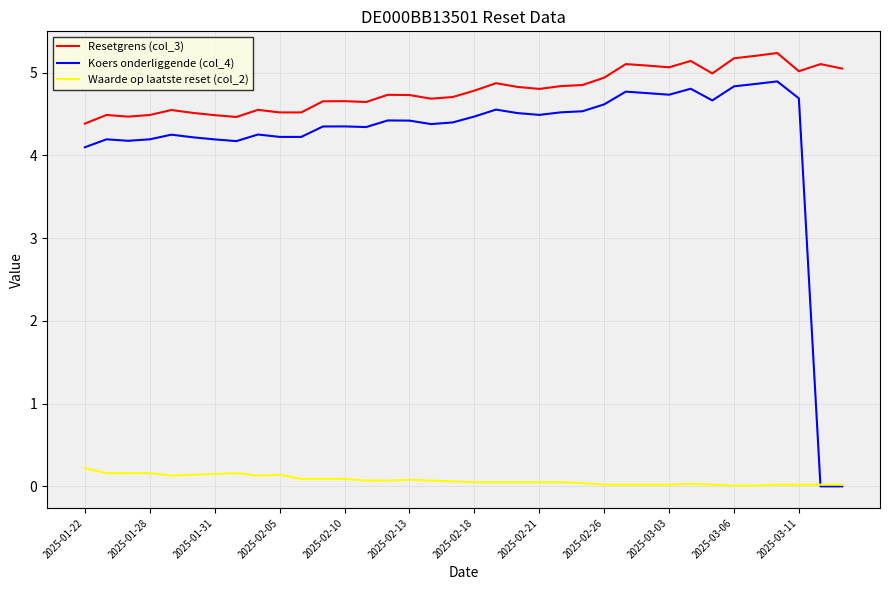

What is the difference between the maximum and minimum values in the Waarde op laatste reset (col_2) series?

0.2